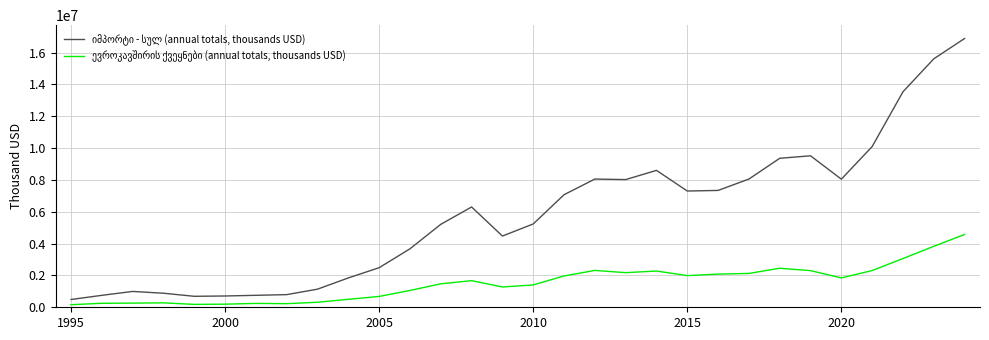

What is the maximum value shown in the chart?

16888791.5